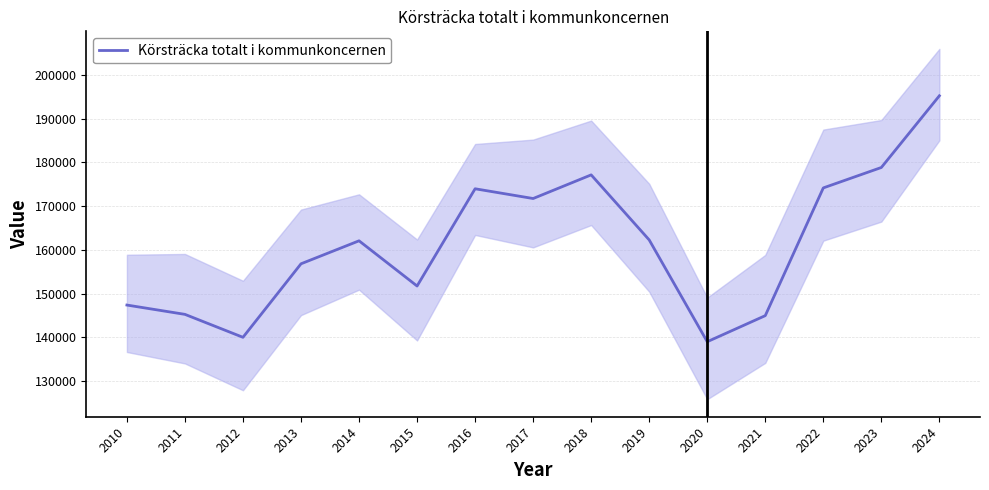

Where is the data nearest to the value 167129?

2017